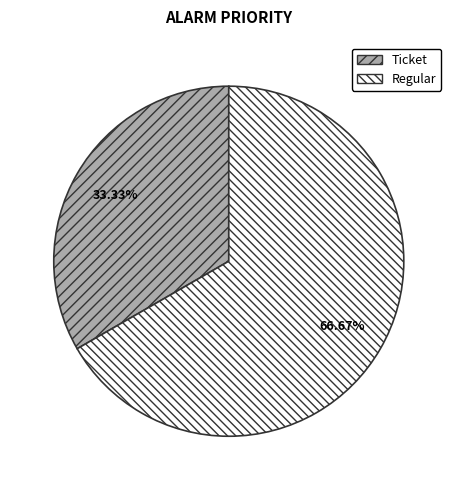

What is the largest slice in the pie chart?

Regular